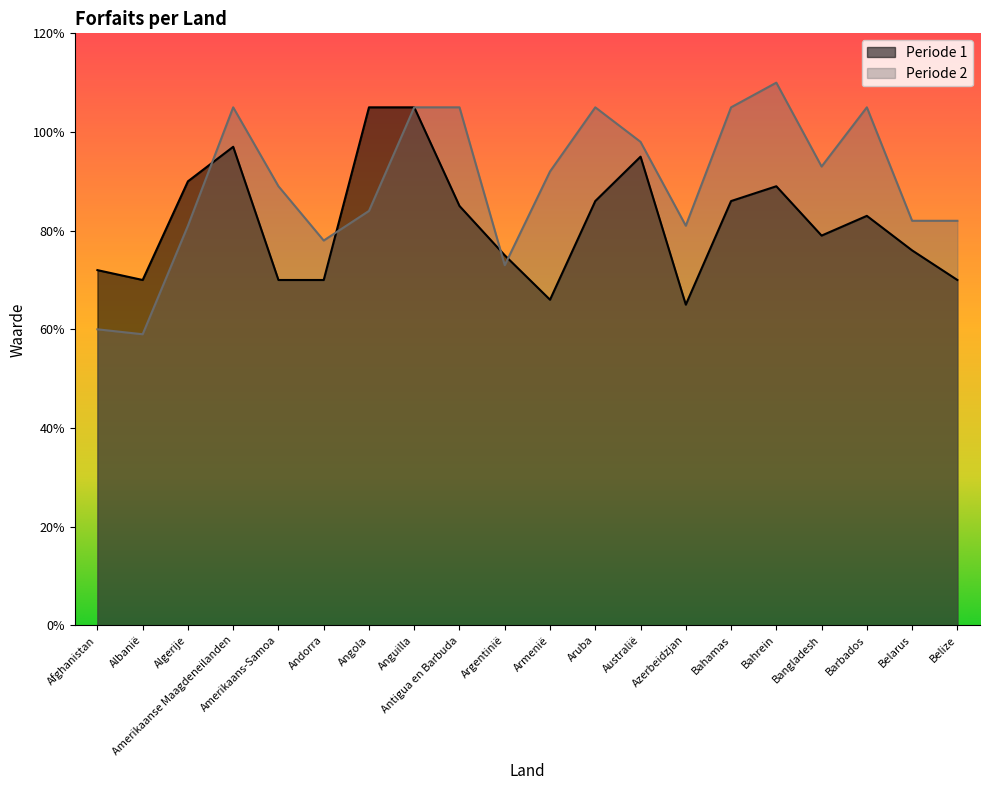

List the series in order of their overall mean, lowest first.

Periode 1, Periode 2